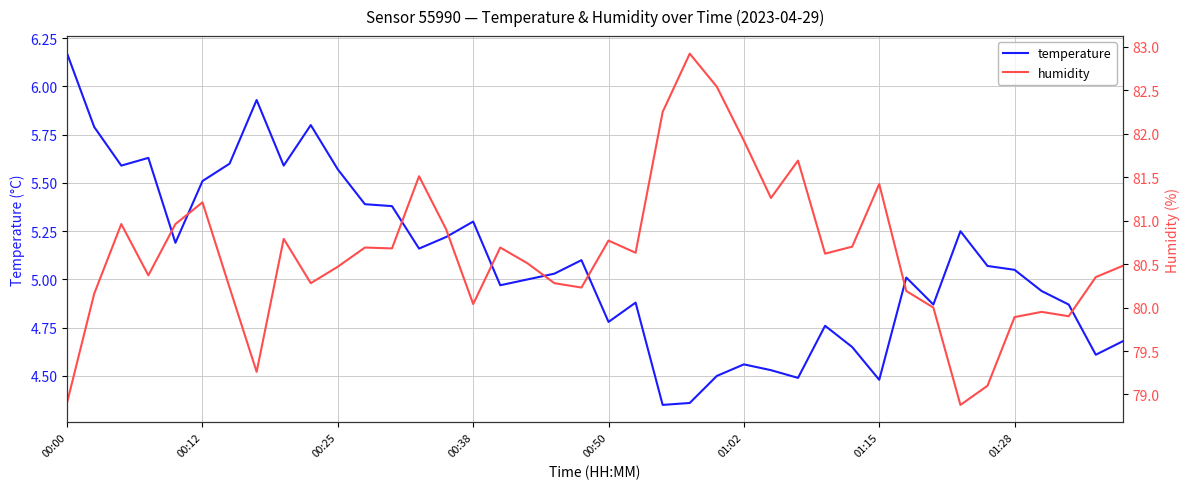

What is the difference between the maximum and minimum values in the temperature series?

1.8